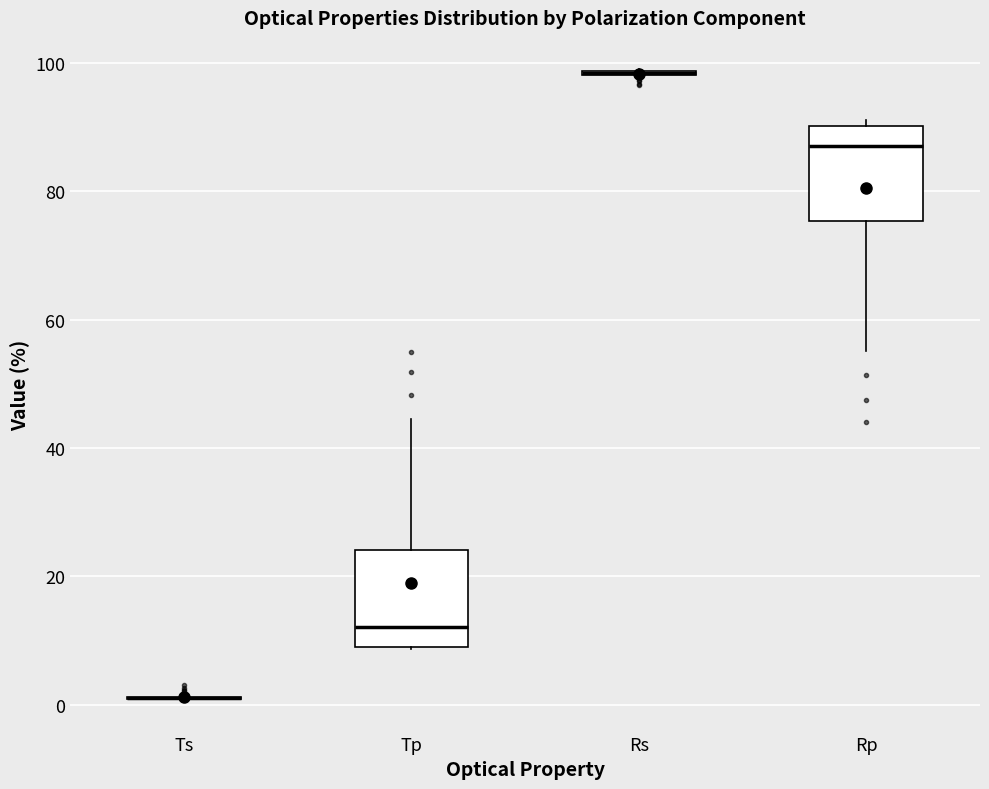

Reading left to right, read every box against the y-axis: the position of its median line, the range the box covers, and the ends of its whiskers. The values are not printed on the chart, so give them approximately, as read against the axis.

Ts: box collapsed to a line at 2, whiskers 0 to 2
Tp: median 12, box 10 to 24, whiskers 8 to 44
Rs: box collapsed to a line at 98, whiskers 98 to 98
Rp: median 88, box 76 to 90, whiskers 56 to 92